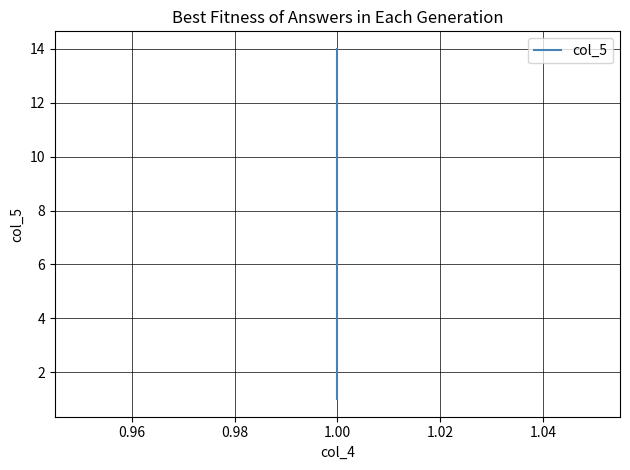

How many categories are shown in the chart?

14